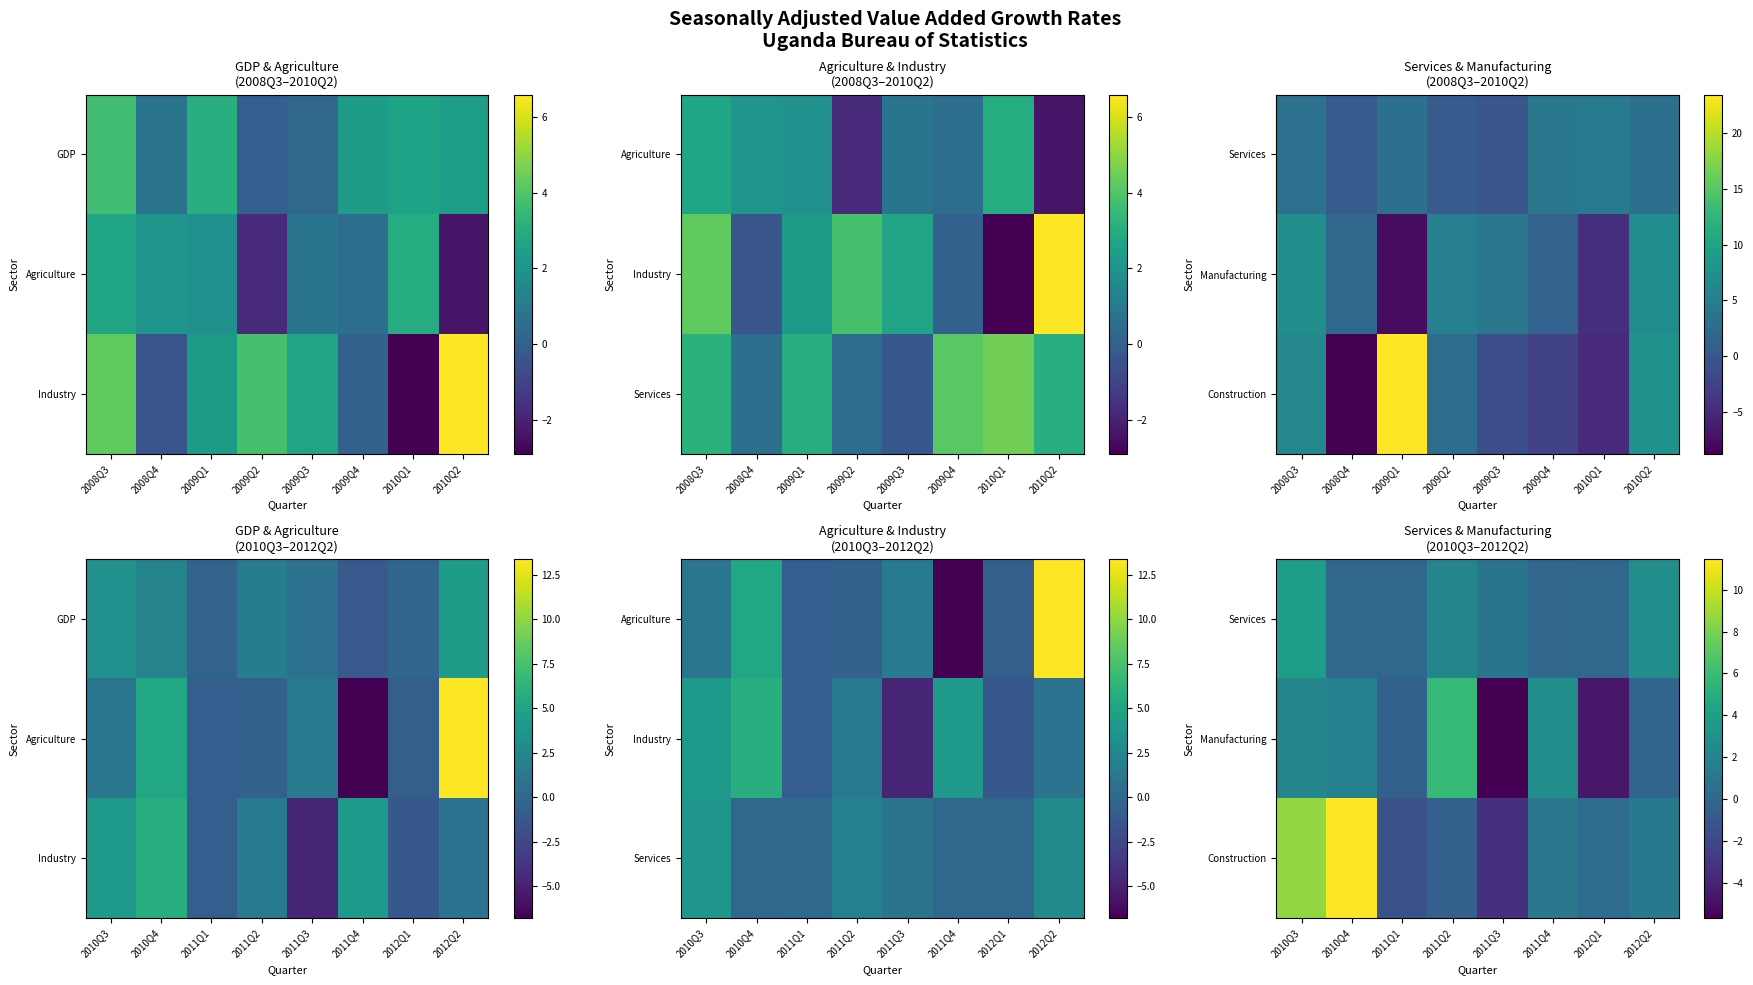

What is the difference between the Services values at 2011Q3 and 2011Q4?

1.0